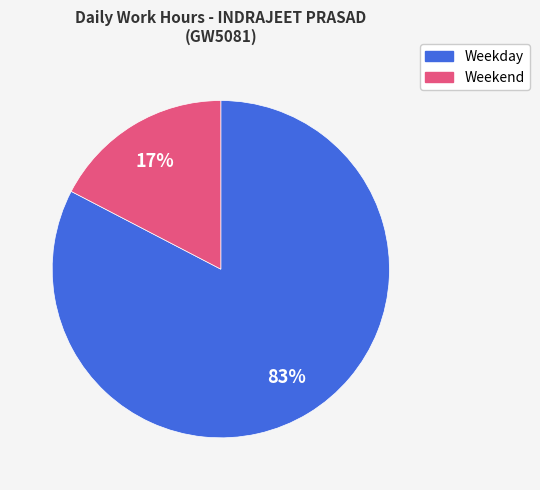

To the nearest percent, what is the average slice percentage?

50%